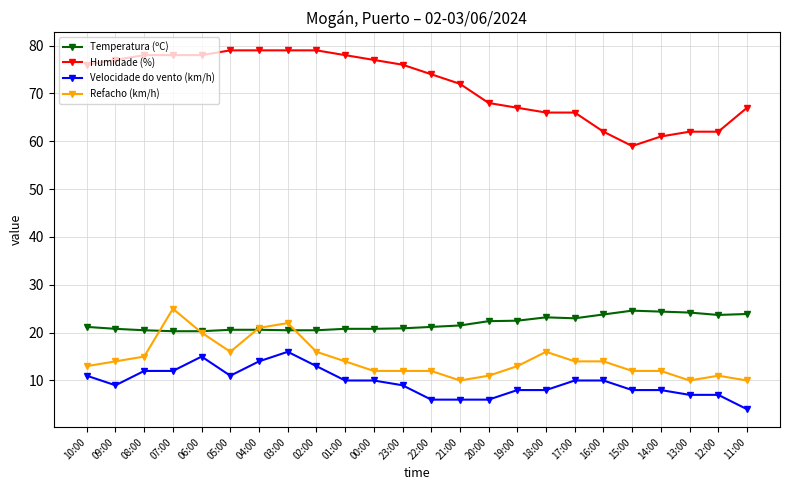

Is the value of Velocidade do vento (km/h) at 11:00 greater than the value of Temperatura (ºC) at 01:00?

No